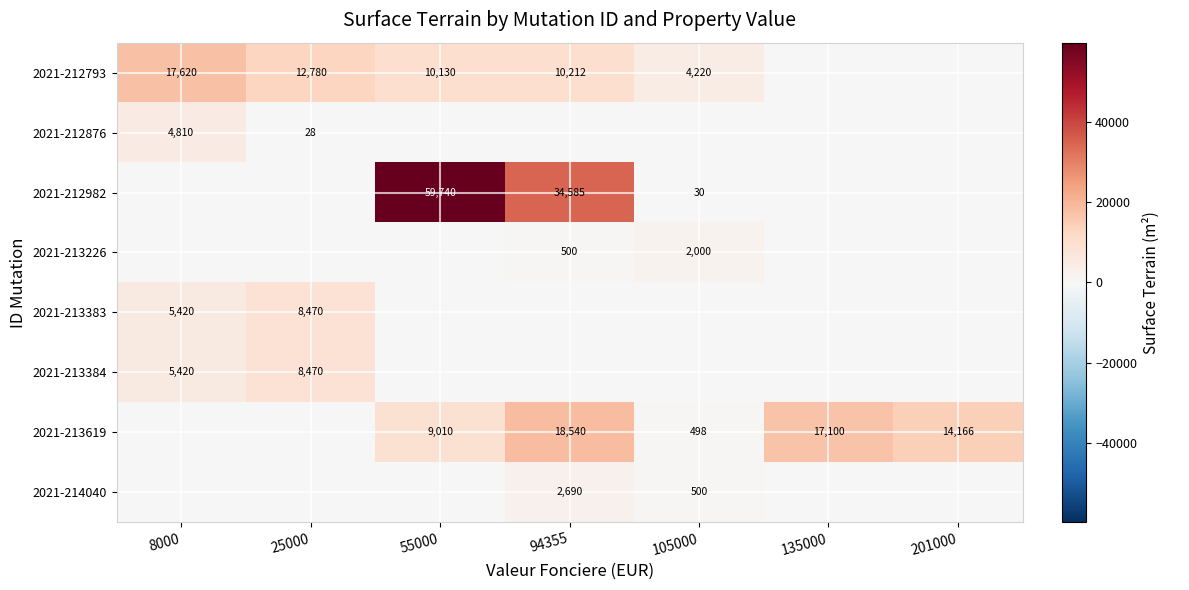

The value of 2021-212793 at 94355 is 13667. True or false?

False